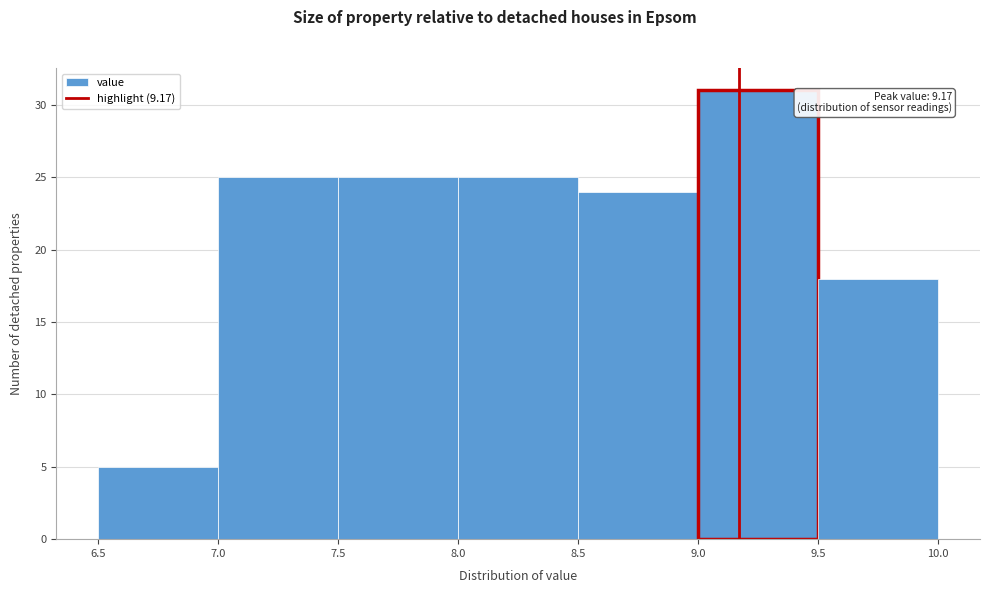

Over which range of the x-axis is the bar tallest?

9.0 to 9.5